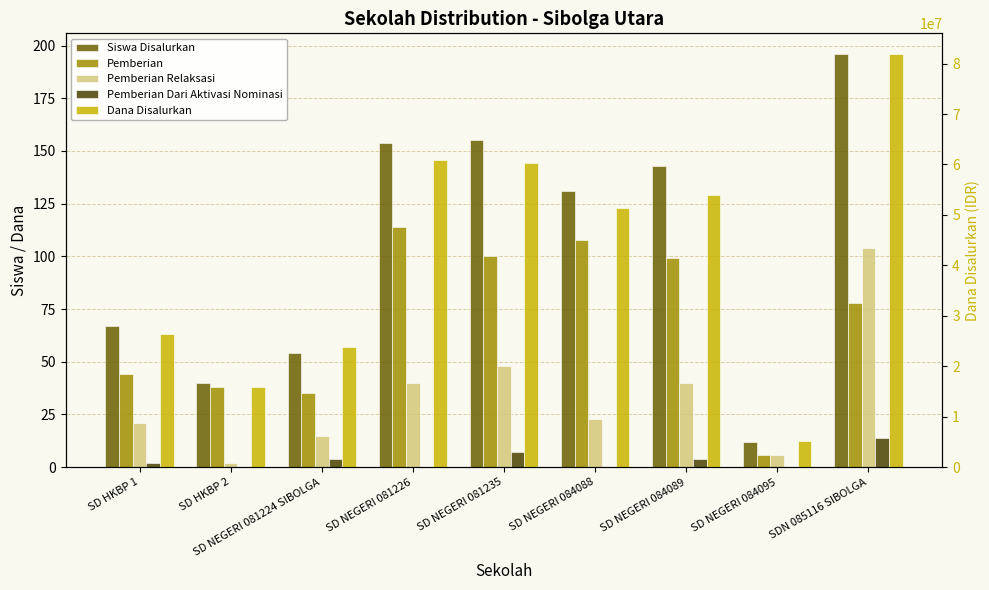

Count the number of categories in the chart.

9